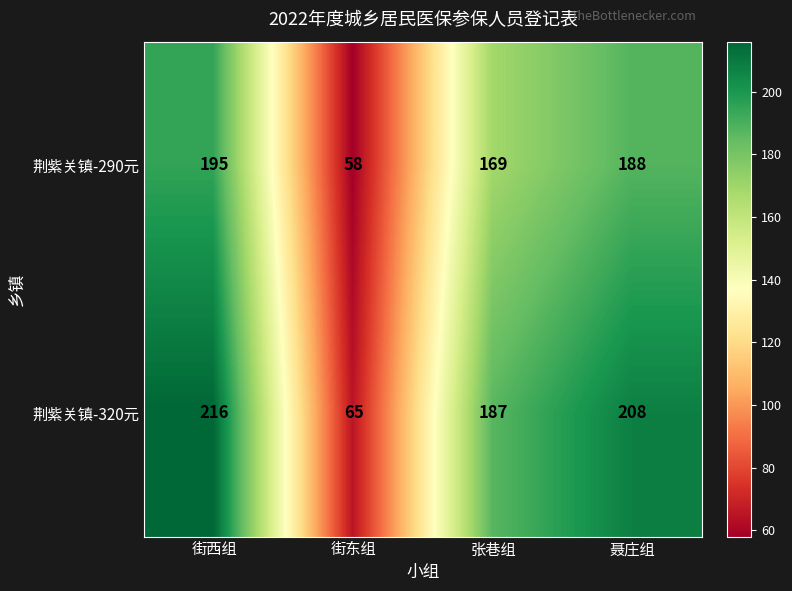

The value of 荆紫关镇-320元 at 聂庄组 is 208. True or false?

True